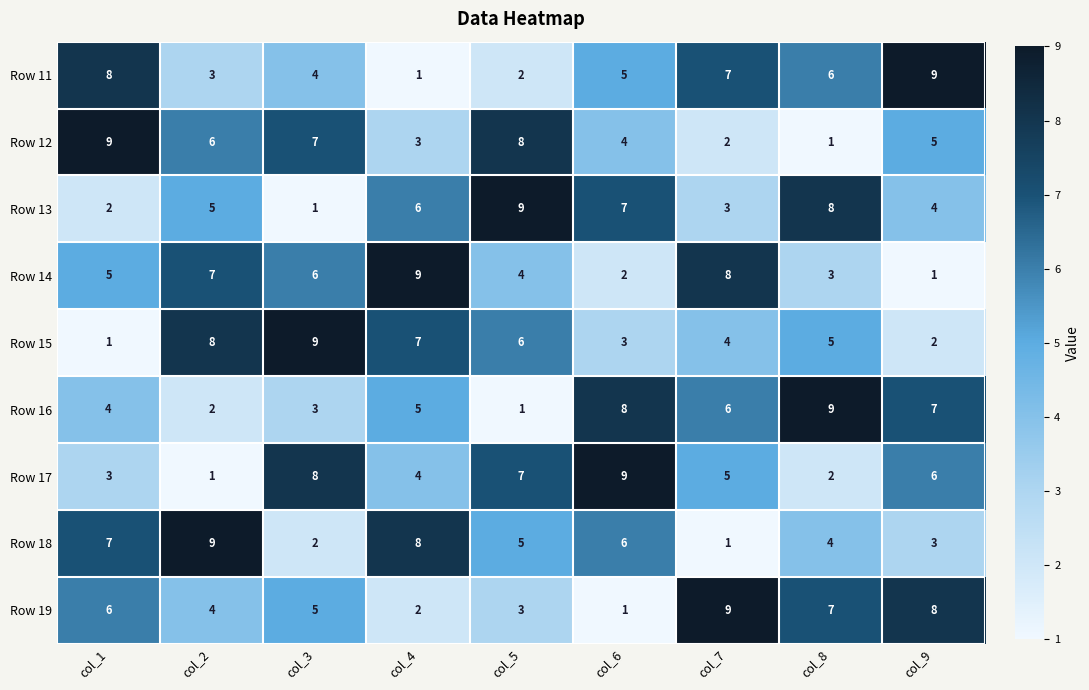

What is the difference between the maximum and second lowest values in the Row 16 series?

7